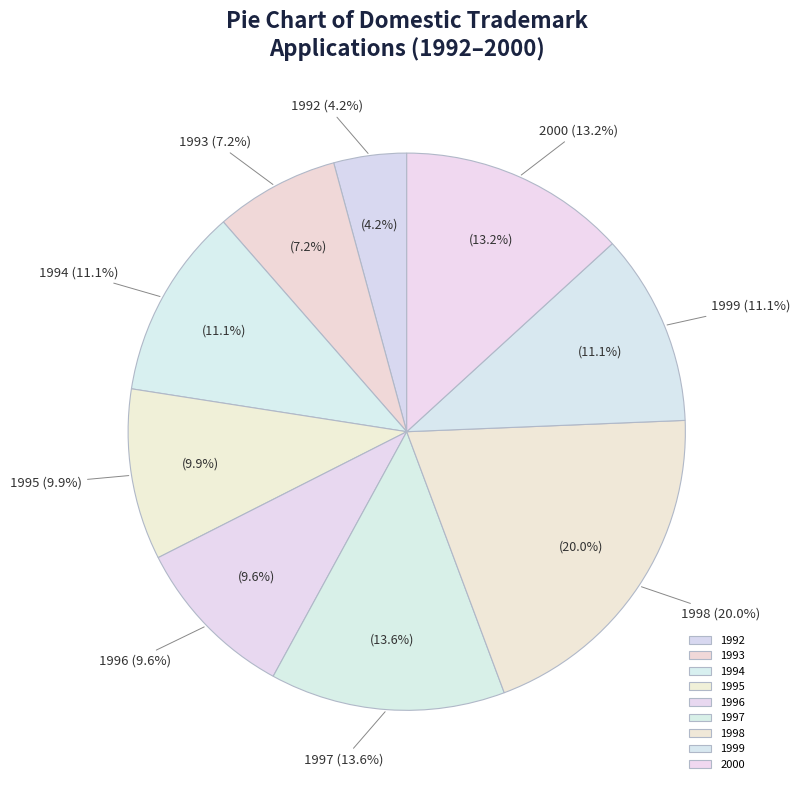

What is the change in value from 1993 to 1995?

+205